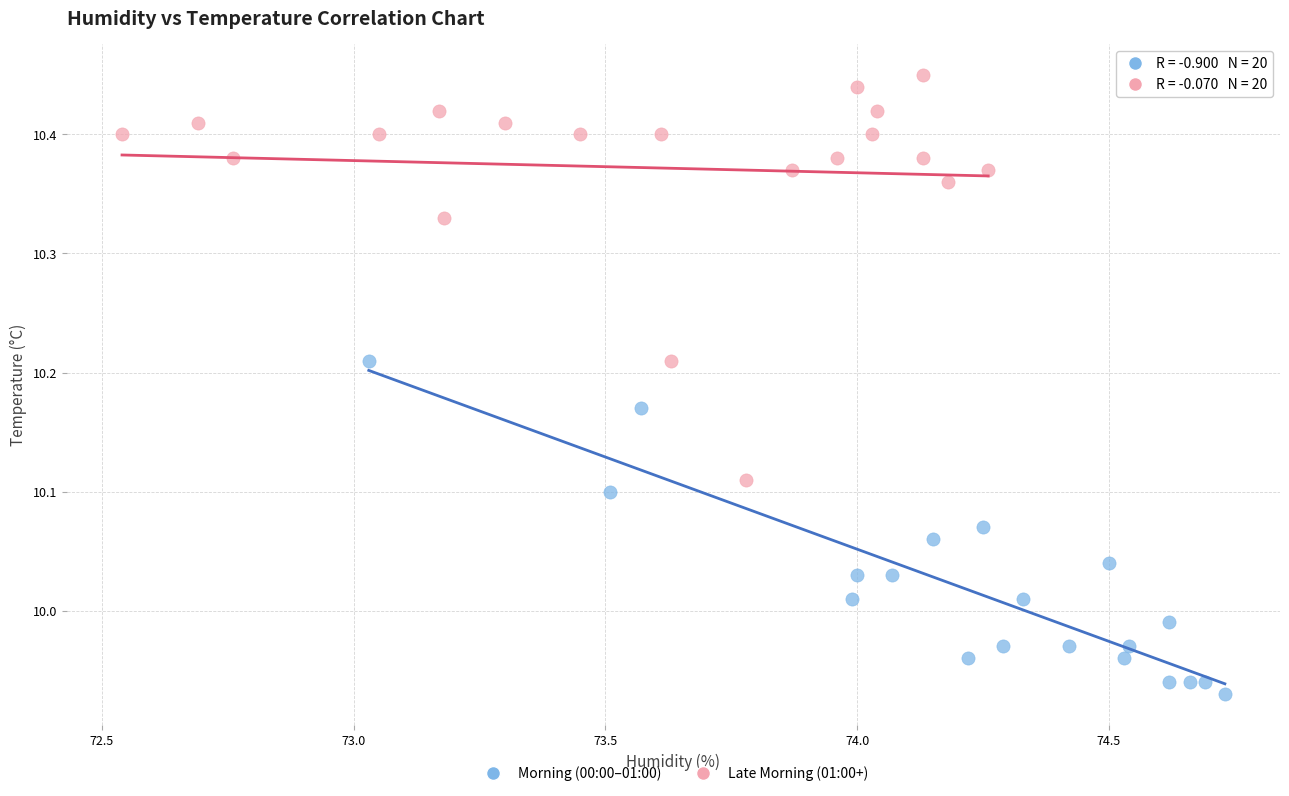

Which series reaches the minimum Y coordinate?

Morning (00:00–01:00)